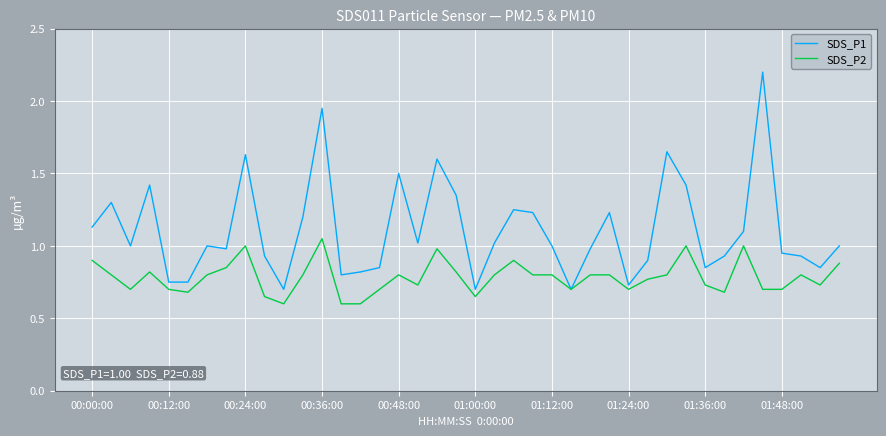

What is the minimum value shown in the chart?

0.6